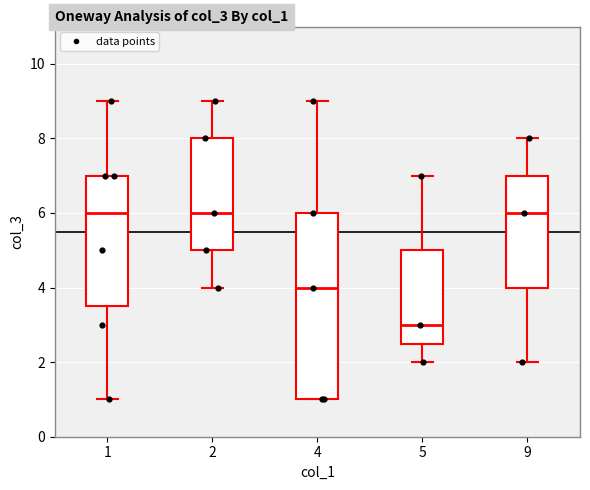

Comparing the boxes themselves (not the whiskers), which one is the tallest?

4